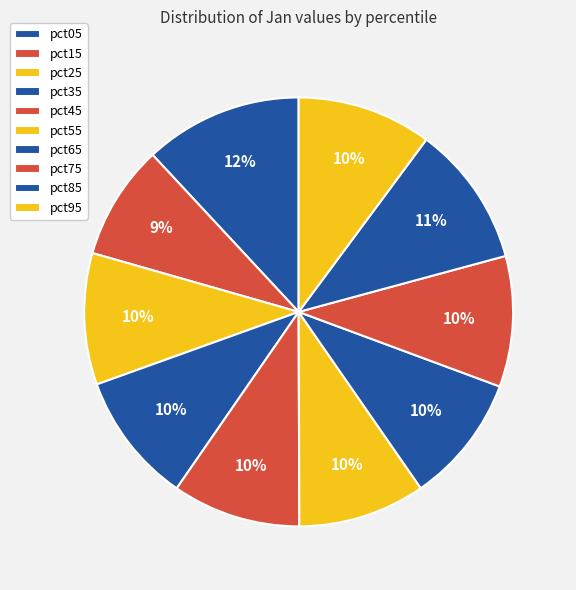

True or false: pct15 accounts for 9% of the total.

True